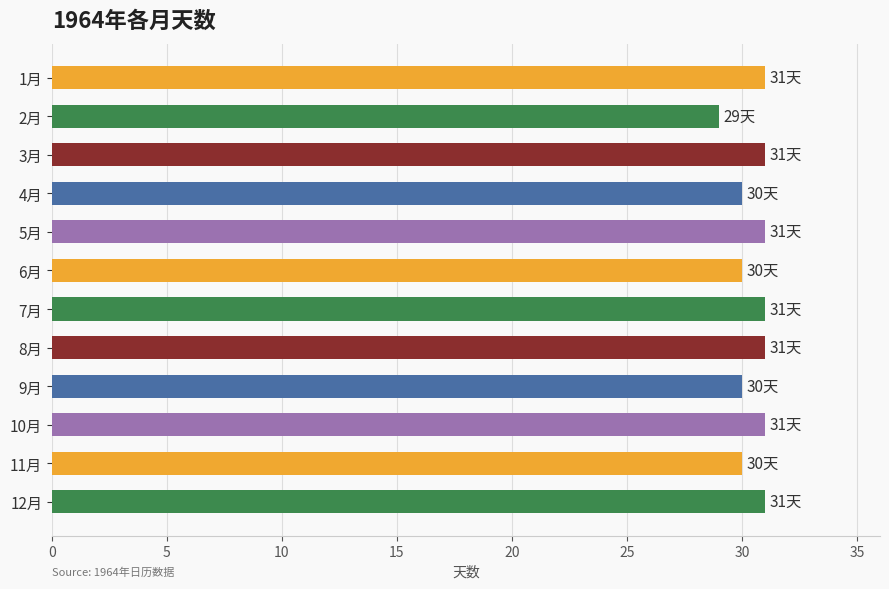

Count the number of categories in the chart.

12